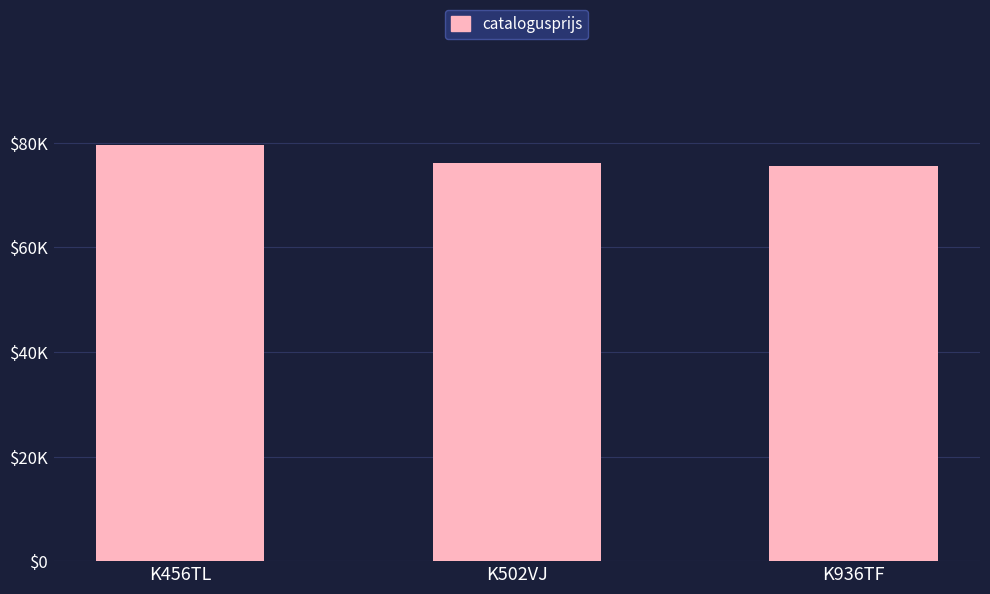

What is the label of the 2nd bar from the right?

K502VJ